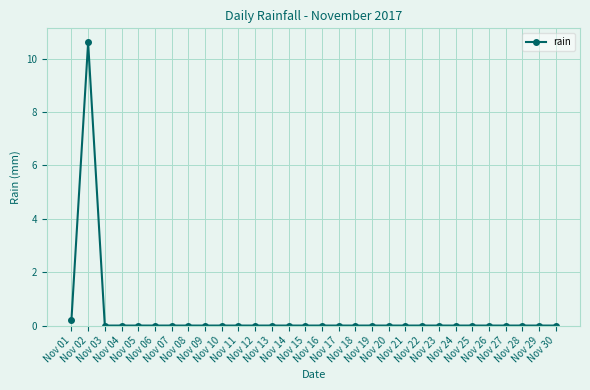

Reading left to right, list all the values displayed in this chart.

Nov 01=0.2	Nov 02=10.6	Nov 03=0.0	Nov 04=0.0	Nov 05=0.0	Nov 06=0.0	Nov 07=0.0	Nov 08=0.0	Nov 09=0.0	Nov 10=0.0	Nov 11=0.0	Nov 12=0.0	Nov 13=0.0	Nov 14=0.0	Nov 15=0.0	Nov 16=0.0	Nov 17=0.0	Nov 18=0.0	Nov 19=0.0	Nov 20=0.0	Nov 21=0.0	Nov 22=0.0	Nov 23=0.0	Nov 24=0.0	Nov 25=0.0	Nov 26=0.0	Nov 27=0.0	Nov 28=0.0	Nov 29=0.0	Nov 30=0.0